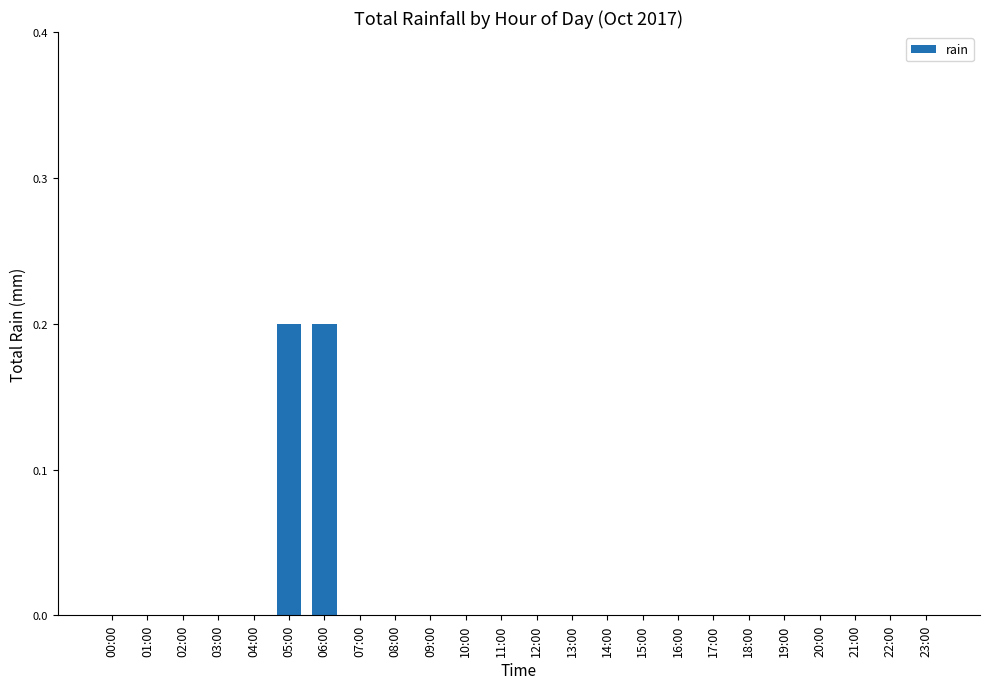

The value at 16:00 is -0.1. True or false?

False